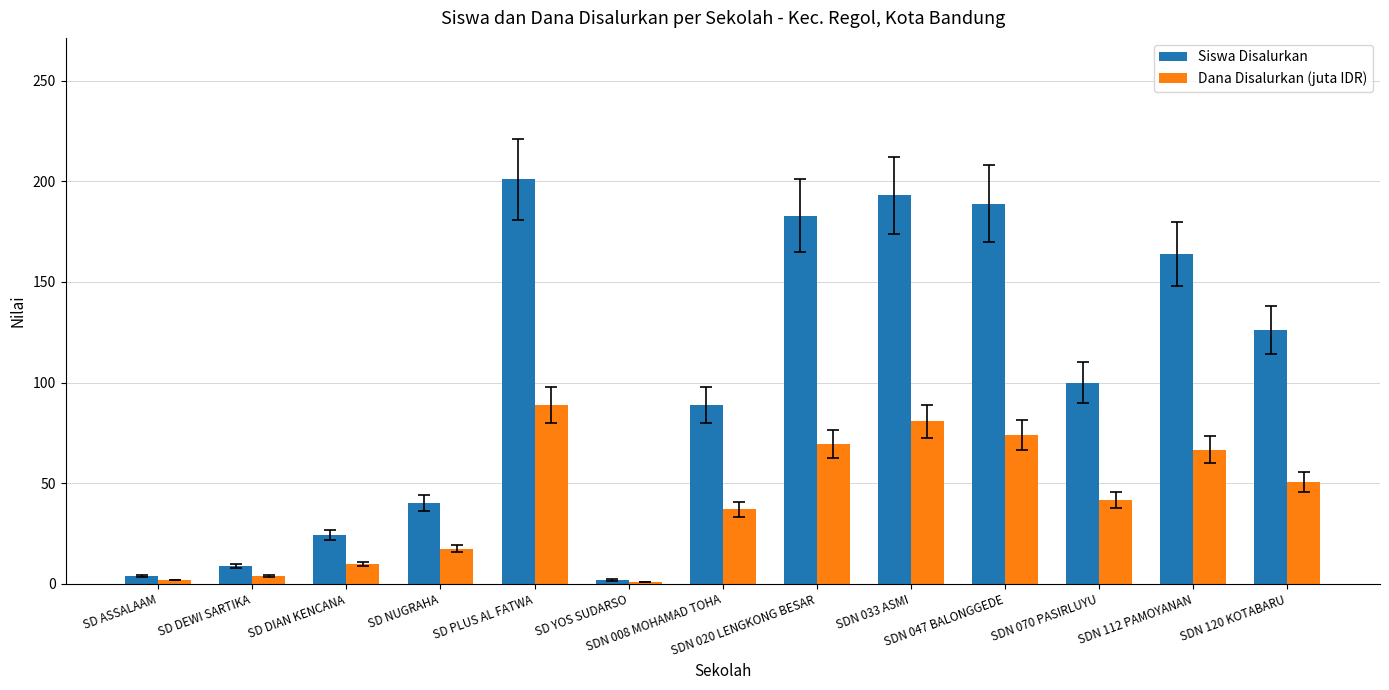

How many groups of bars are there?

13